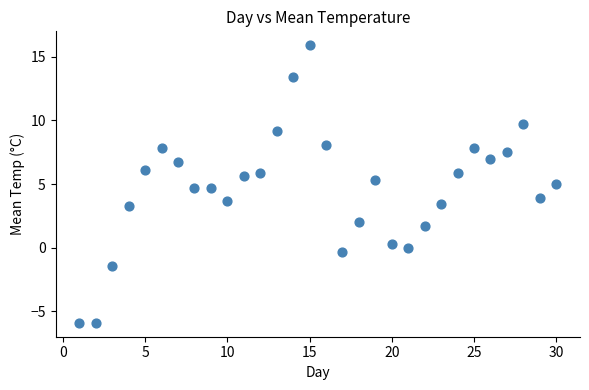

What is the range of Y values (max minus min)?

21.8